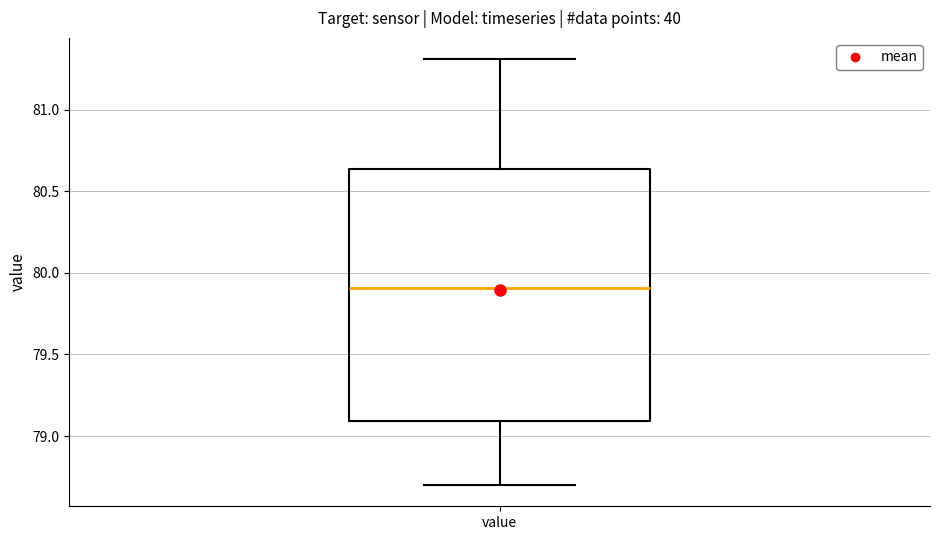

Transcribe this box plot: give where the median line is, the range the box spans, and where the two whiskers end, as read against the y-axis. The values are not printed on the chart, so give them approximately, as read against the axis.

median 79.90, box 79.10 to 80.65, whiskers 78.70 to 81.30